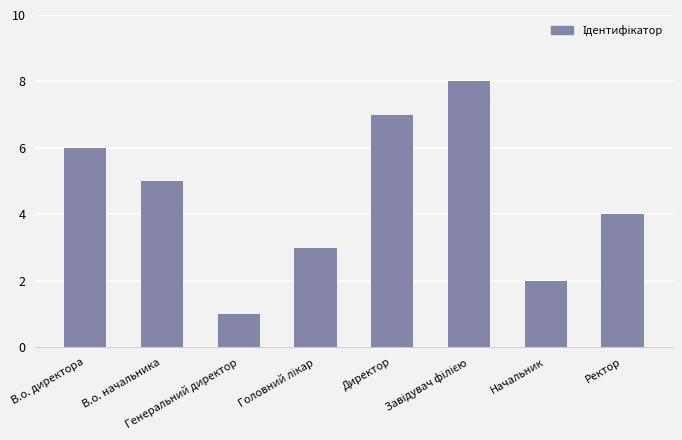

What is the greatest value displayed?

8